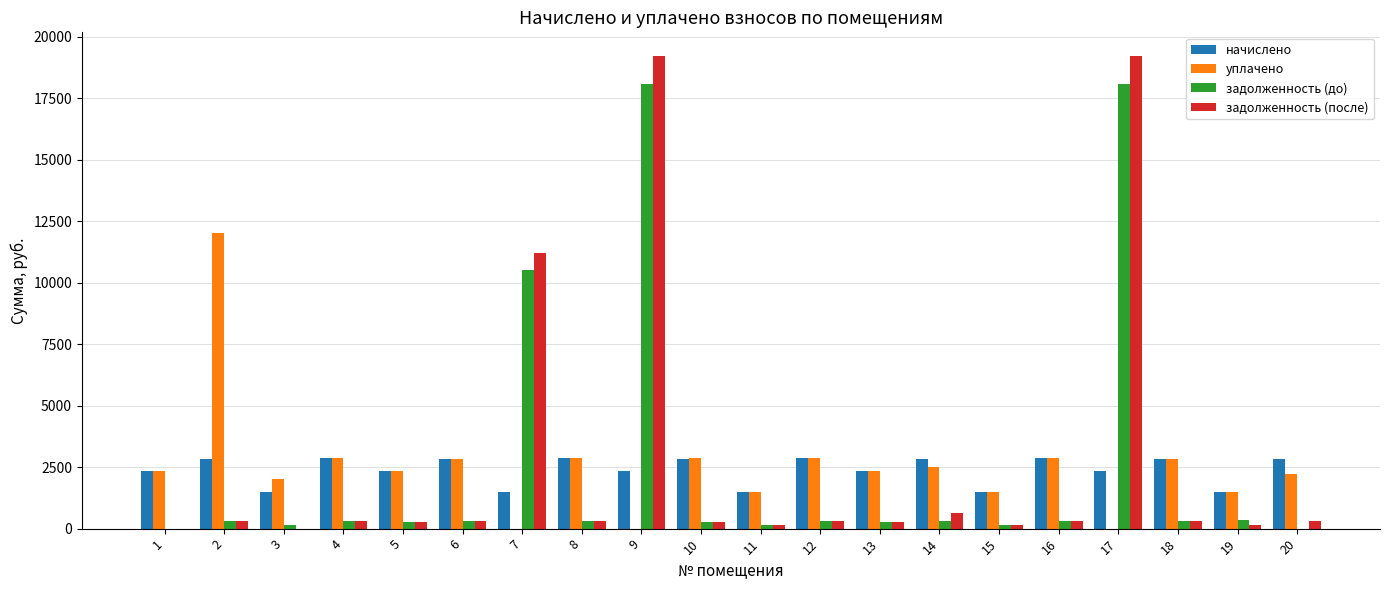

Between 7 and 9, which series saw the biggest shift?

задолженность (после)